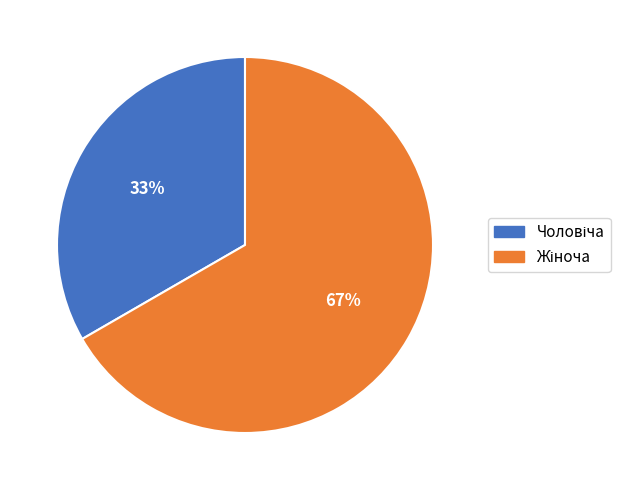

How many segments does this pie chart have?

2